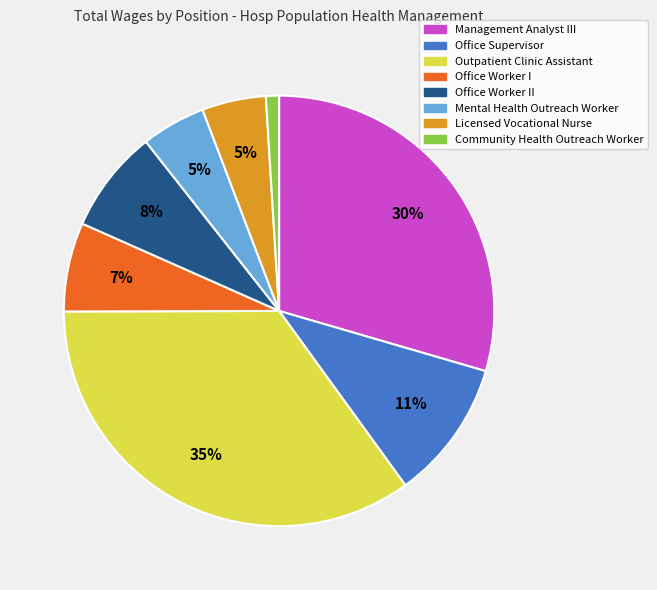

Is it true that Office Worker II is 8% of the pie?

True